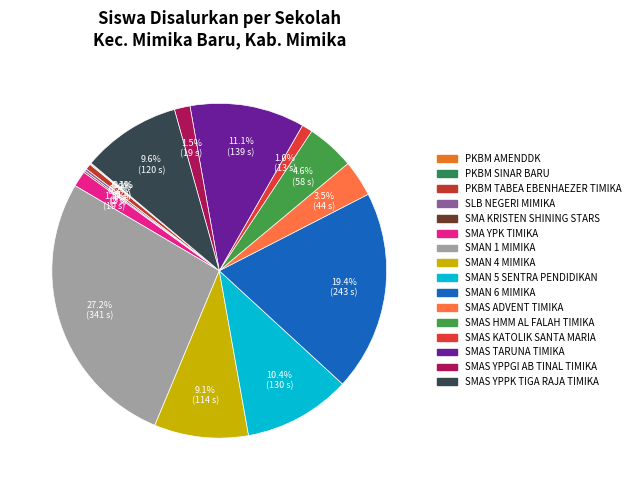

True or false: SMAN 5 SENTRA PENDIDIKAN accounts for 3% of the total.

False